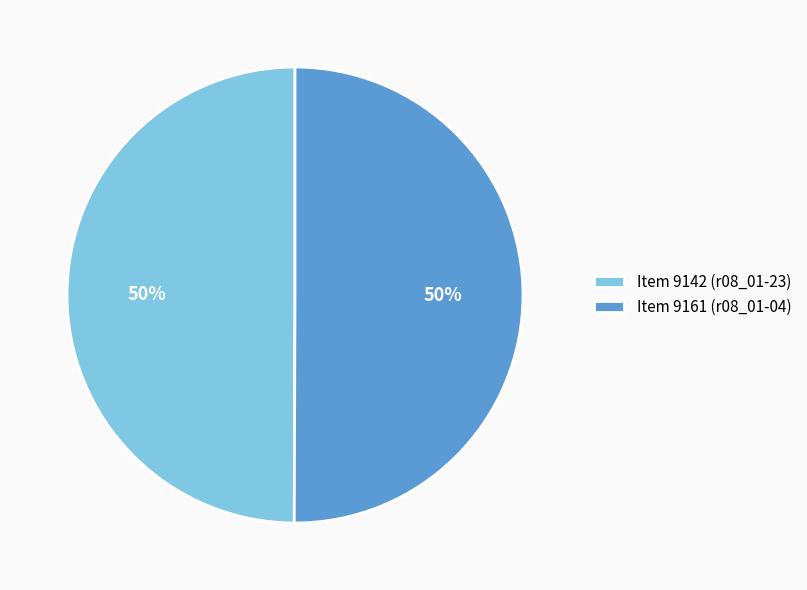

What is the ratio of the value at Item 9161 (r08_01-04) to the value at Item 9142 (r08_01-23)?

1.0